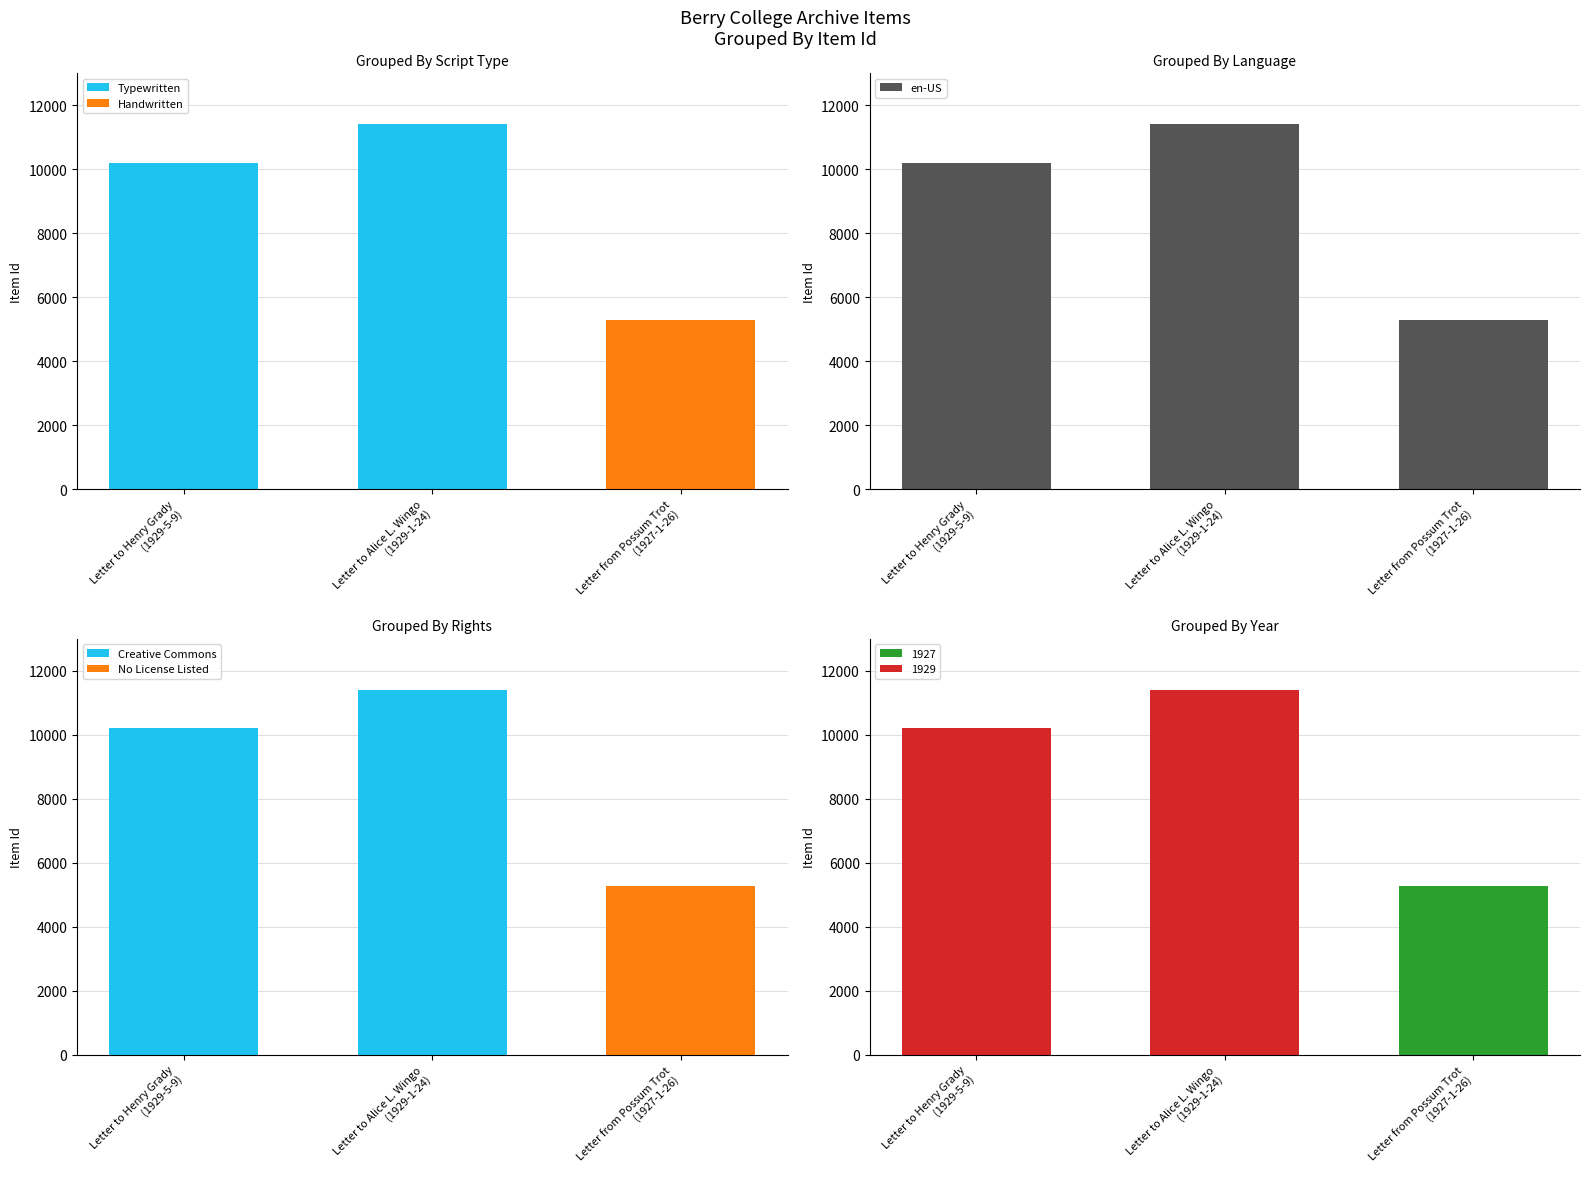

What position from the left is Letter to Henry Grady
(1929-5-9)?

1